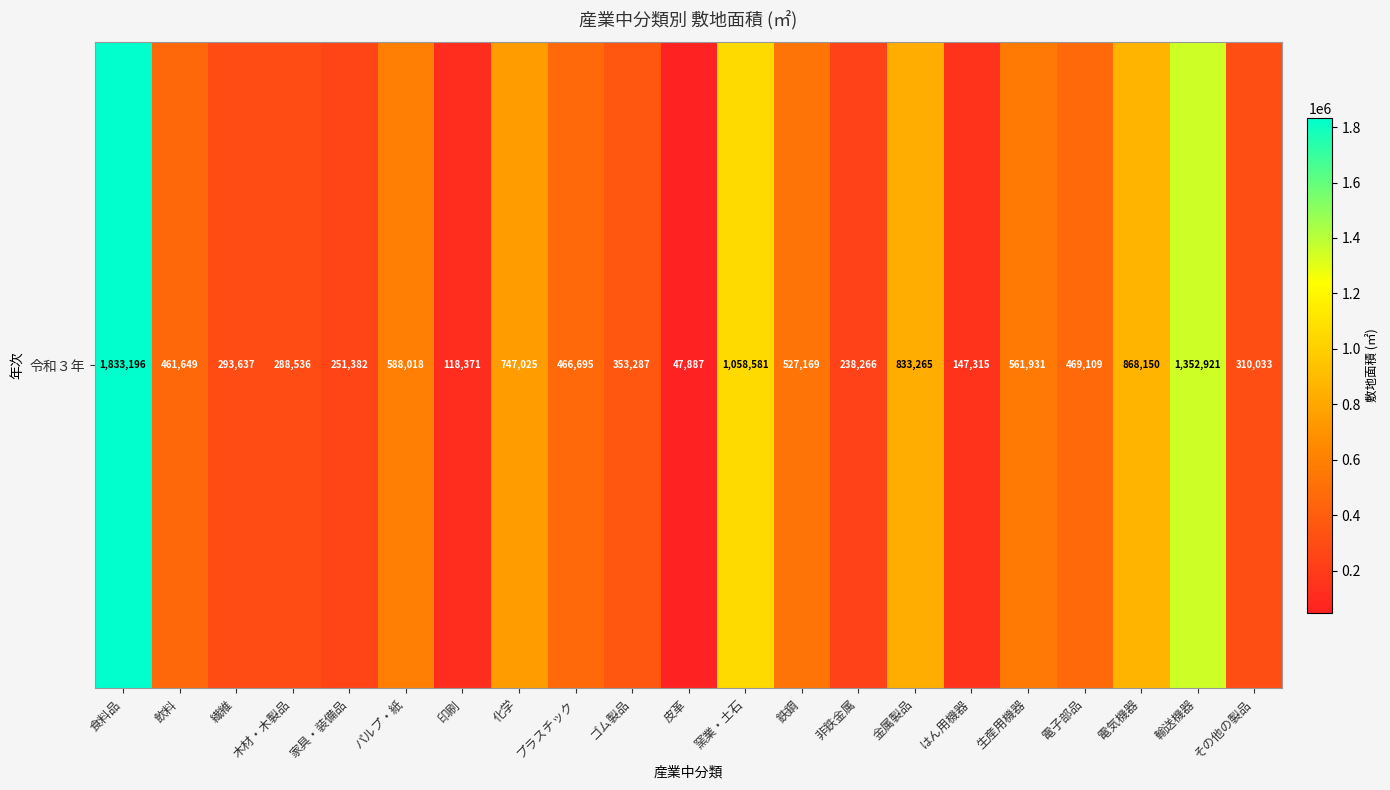

What is the difference between the second highest and second lowest values?

1234550